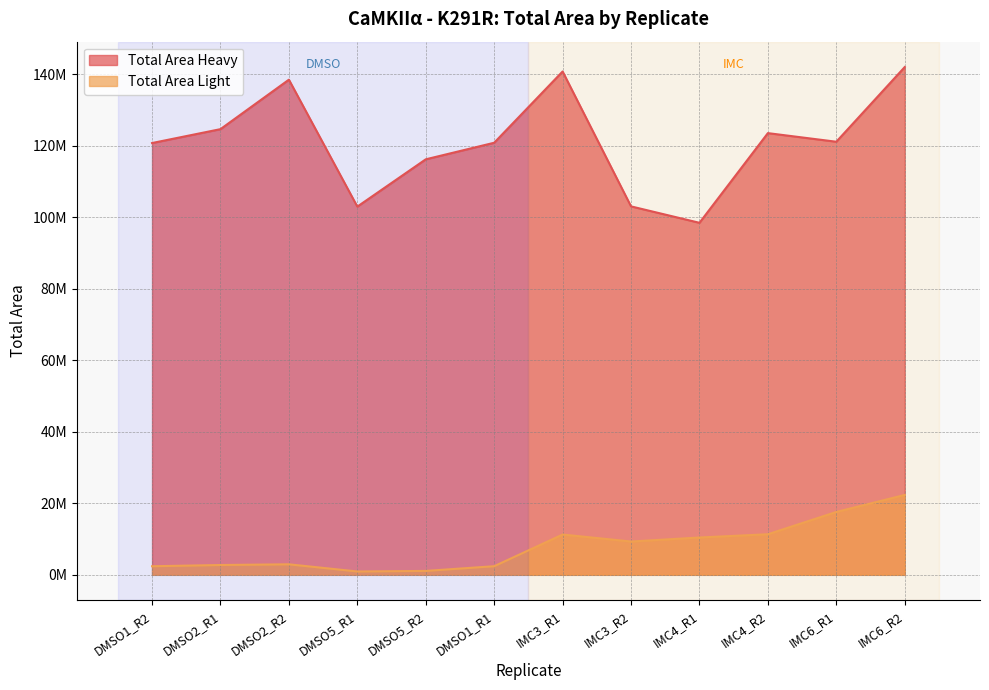

How many interior local peaks does the Total Area Light series have?

2